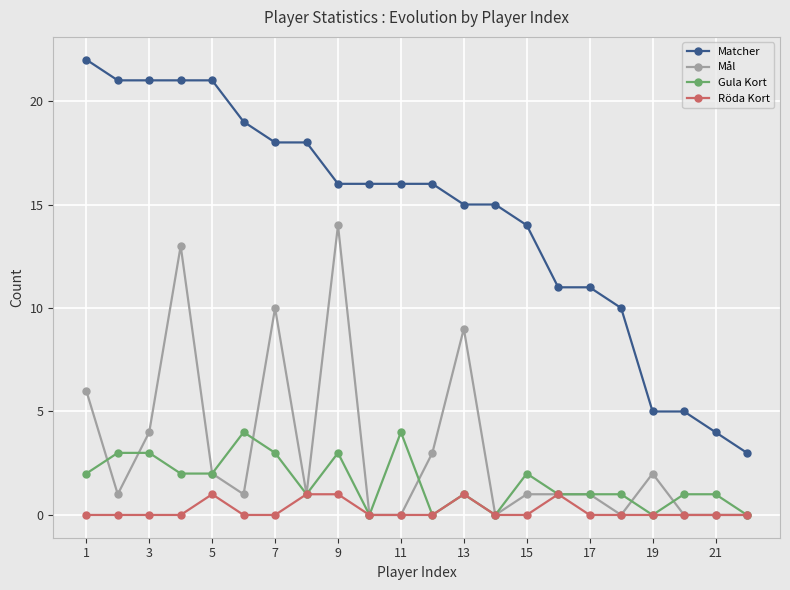

List the series in order of their peak value, lowest first.

Röda Kort, Gula Kort, Mål, Matcher